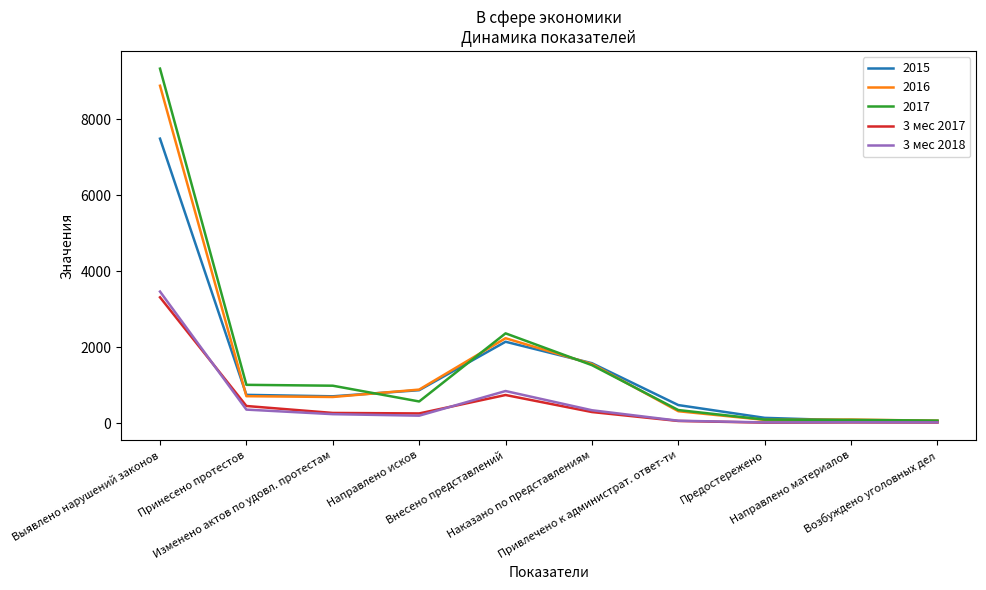

Rank the series at Выявлено нарушений законов from lowest to highest value.

3 мес 2017, 3 мес 2018, 2015, 2016, 2017